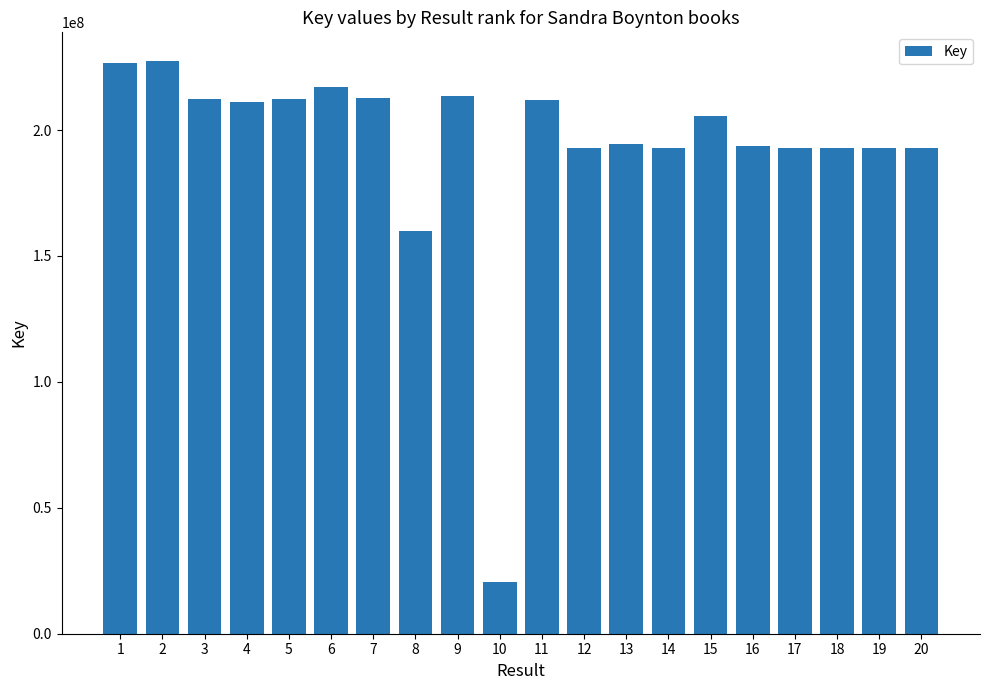

How many bars are there in total?

20